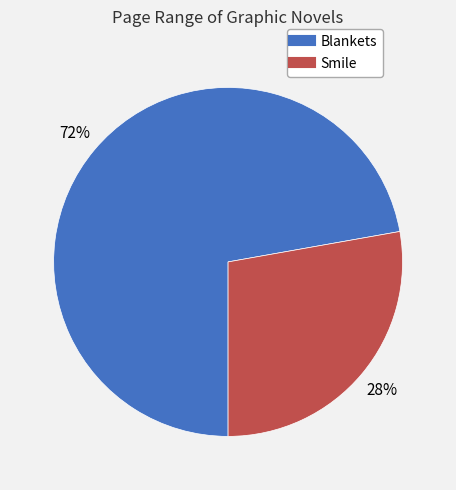

To the nearest percent, what is the average slice percentage?

50%